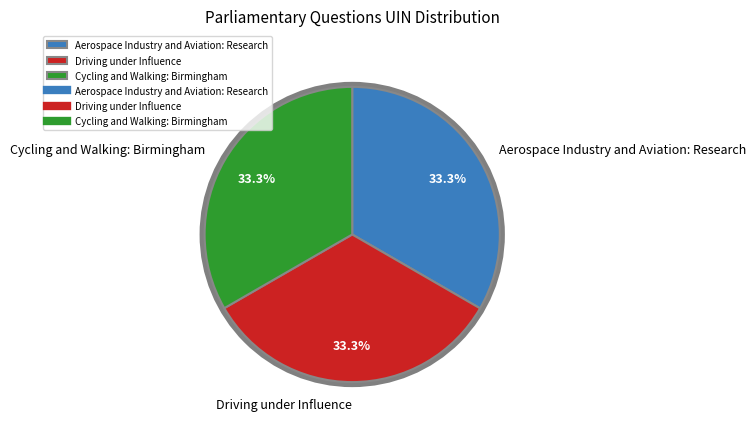

What portion of the pie excludes Cycling and Walking: Birmingham?

66.7%